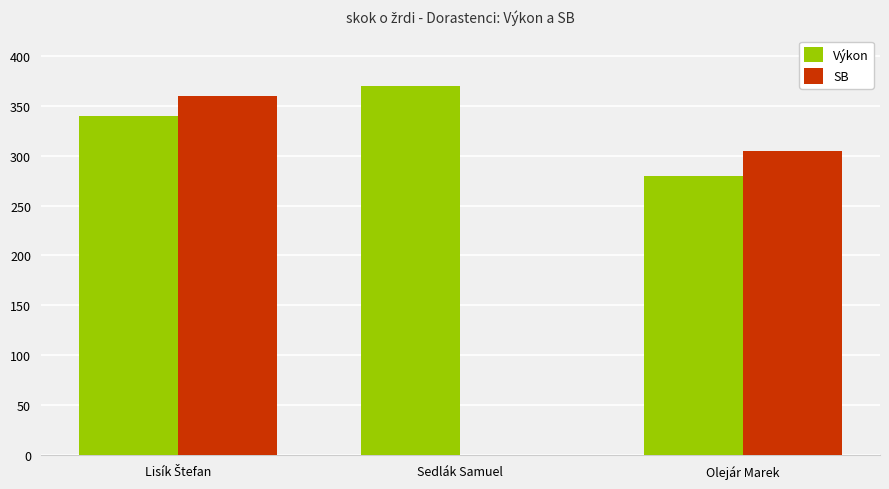

What is the maximum value for Výkon?

370